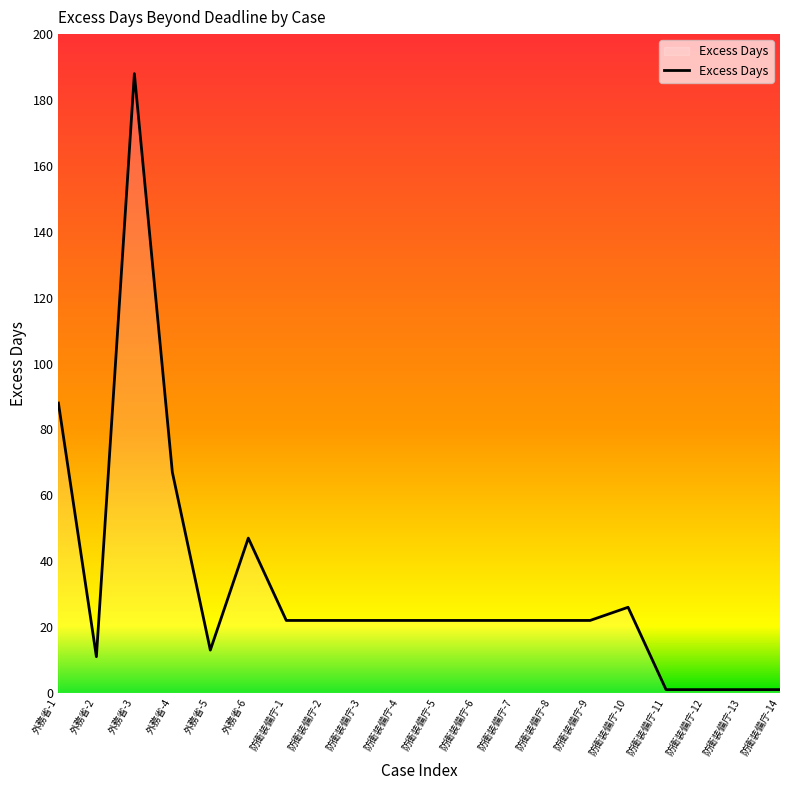

What is the difference between the maximum and second lowest values?

187